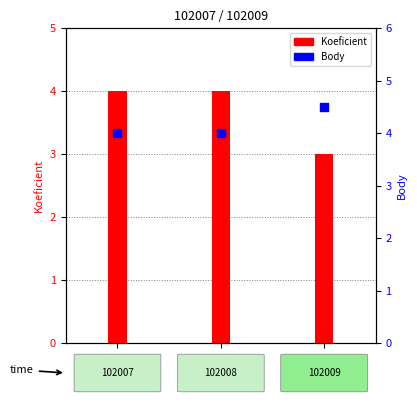

What are all the series names shown in the legend?

Koeficient, Body